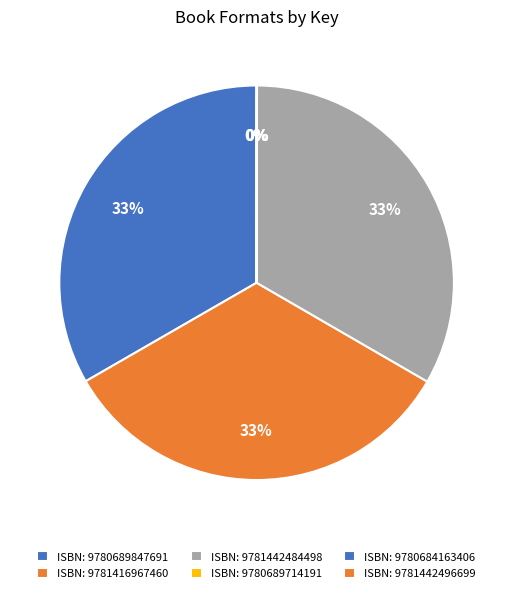

Which slice is the largest?

9780689847691